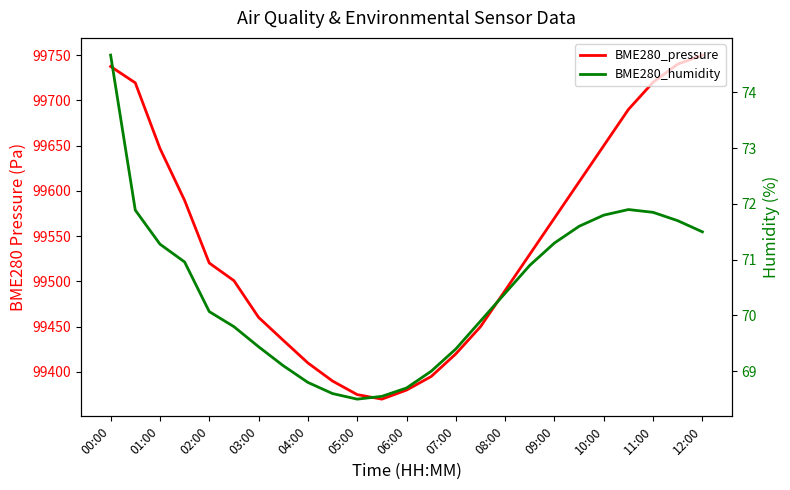

True or false: BME280_pressure and BME280_humidity cross at least once.

False